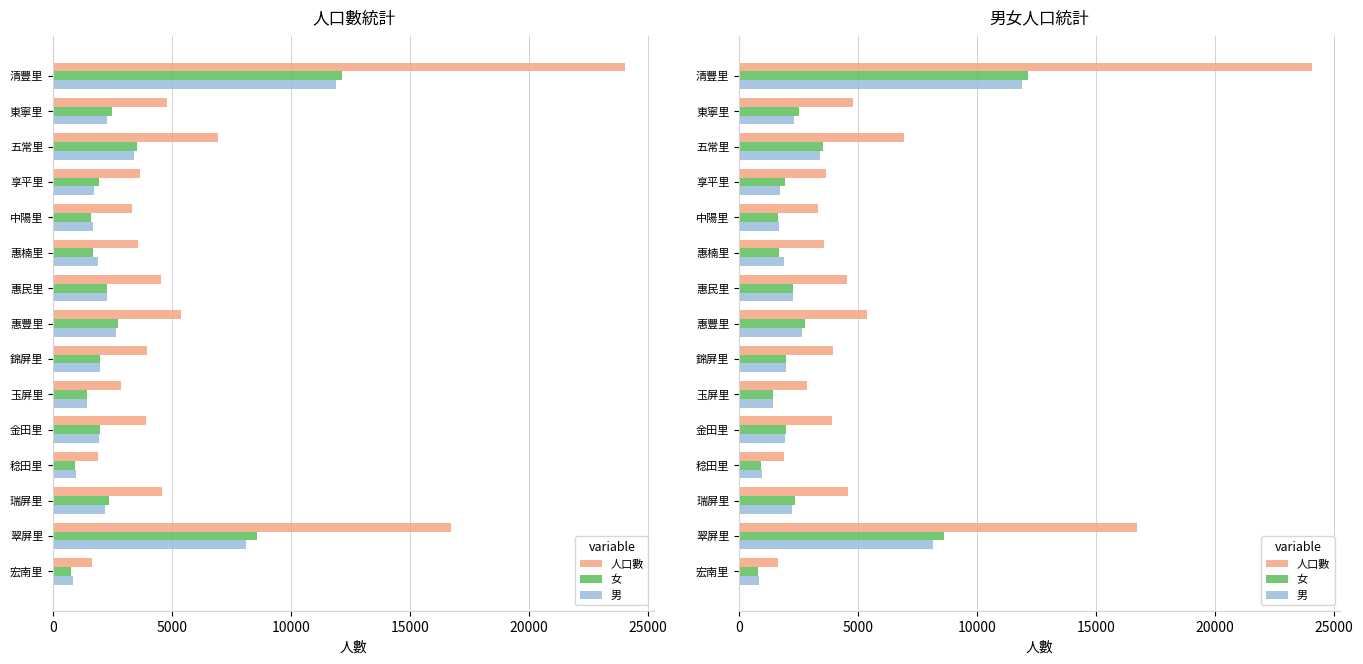

Count the number of data series in this chart.

3